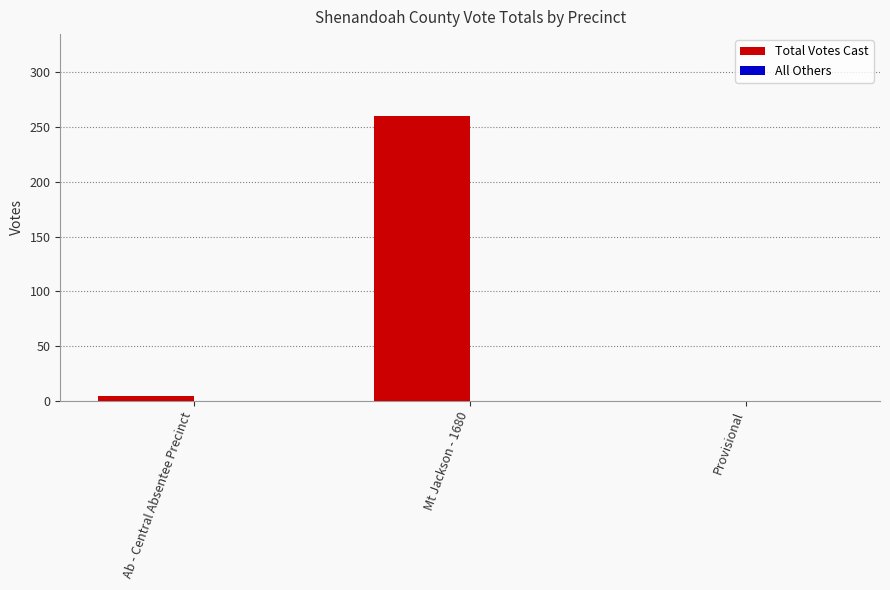

What is the sum of all values?

264